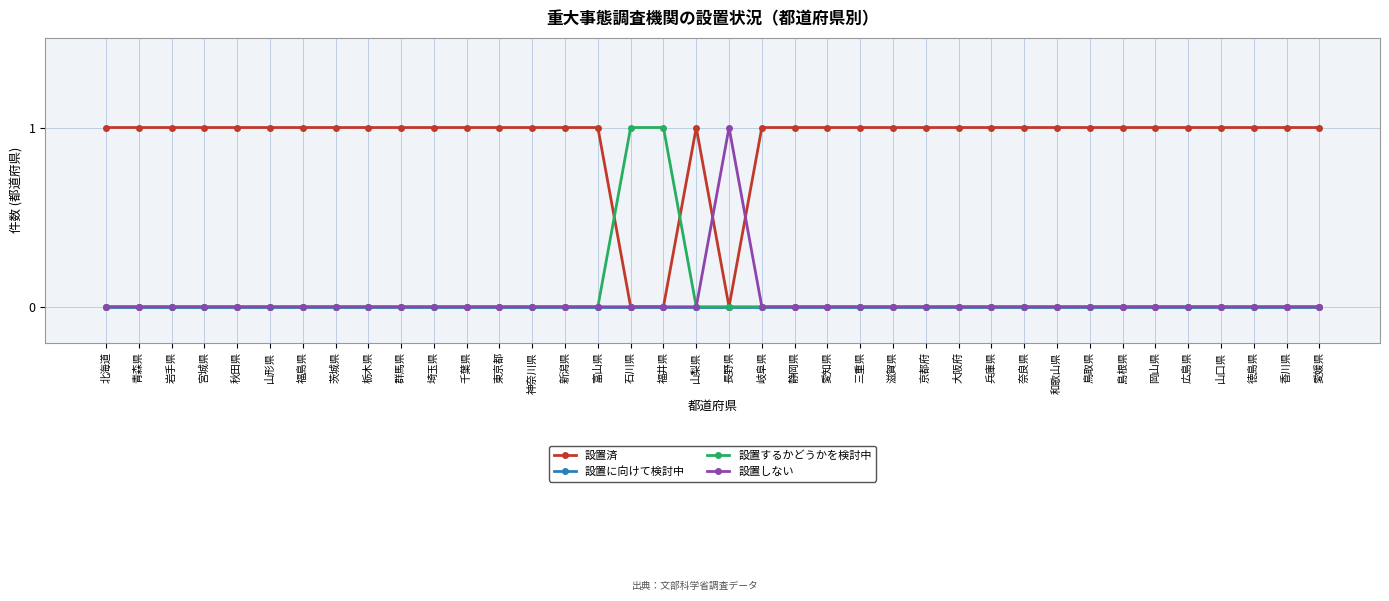

Is the value of 設置しない at 埼玉県 greater than the value of 設置済 at 福島県?

No